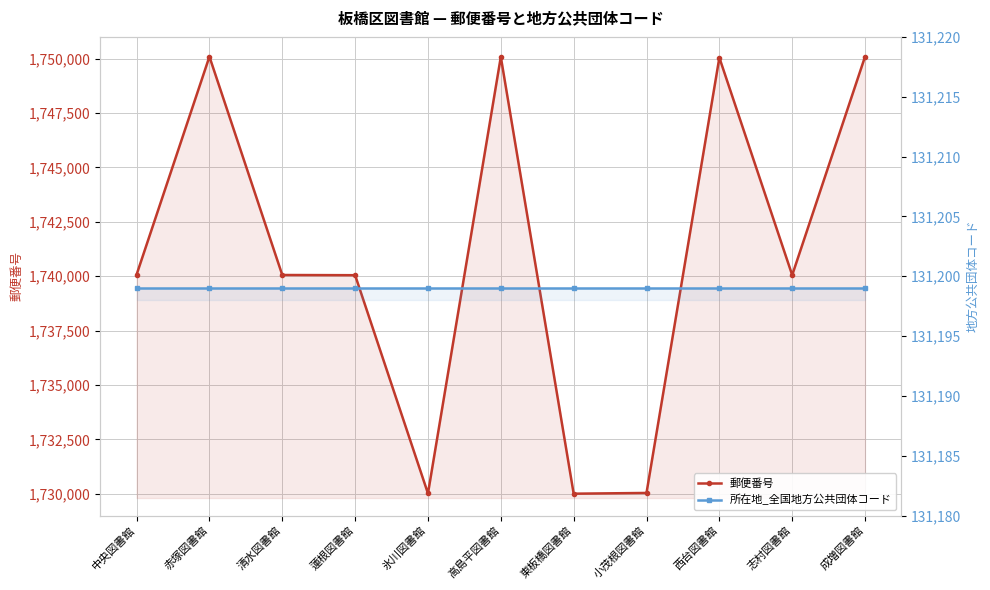

At which category is the sum across all series the highest?

成増図書館